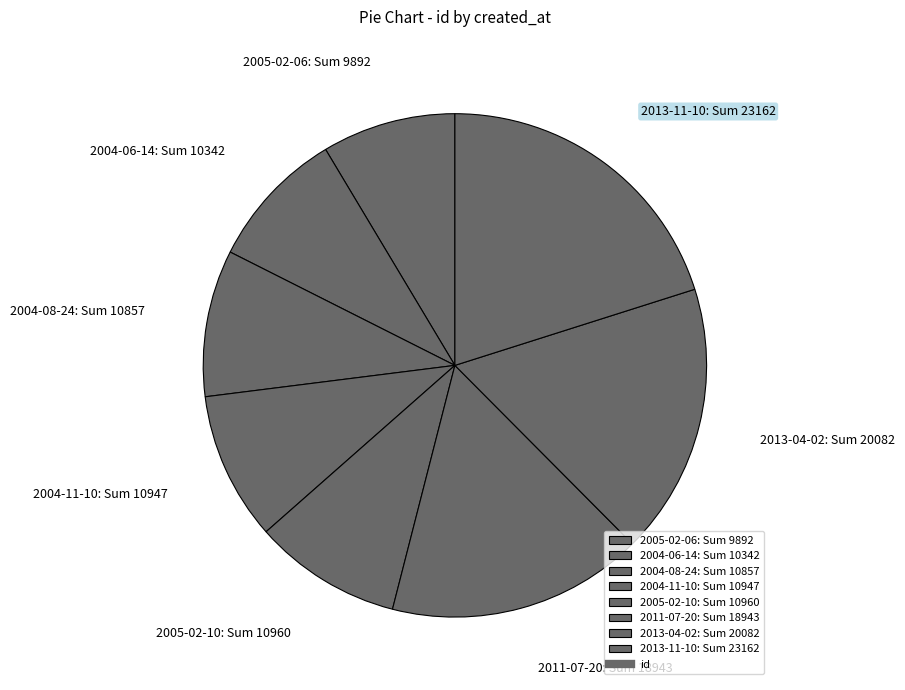

Is there a majority slice in this chart?

No